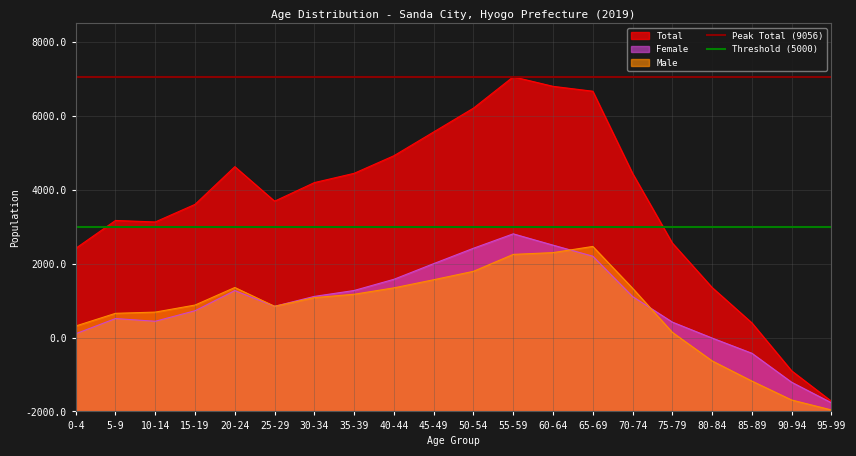

At which category is the sum across all series the highest?

0-4